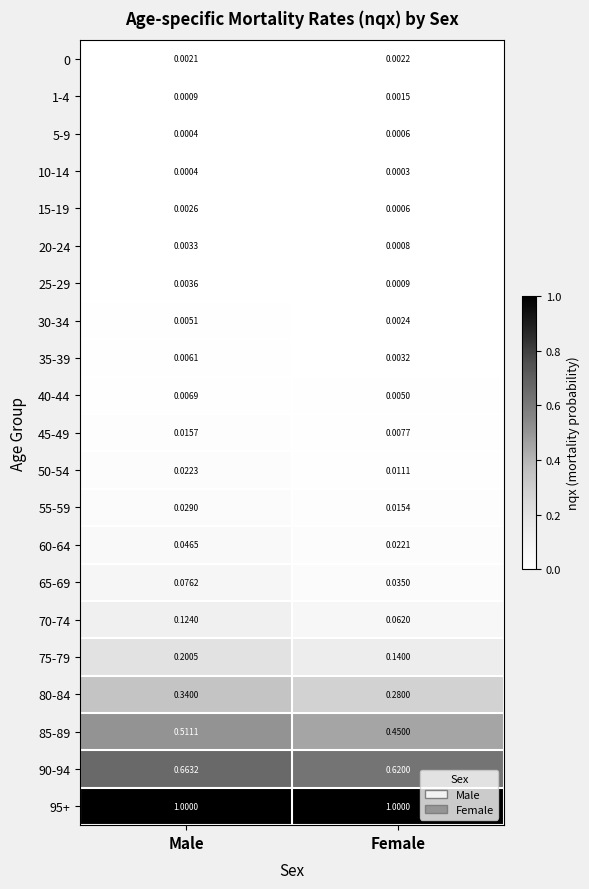

Where is 35-39 nearest to the value 0?

Female